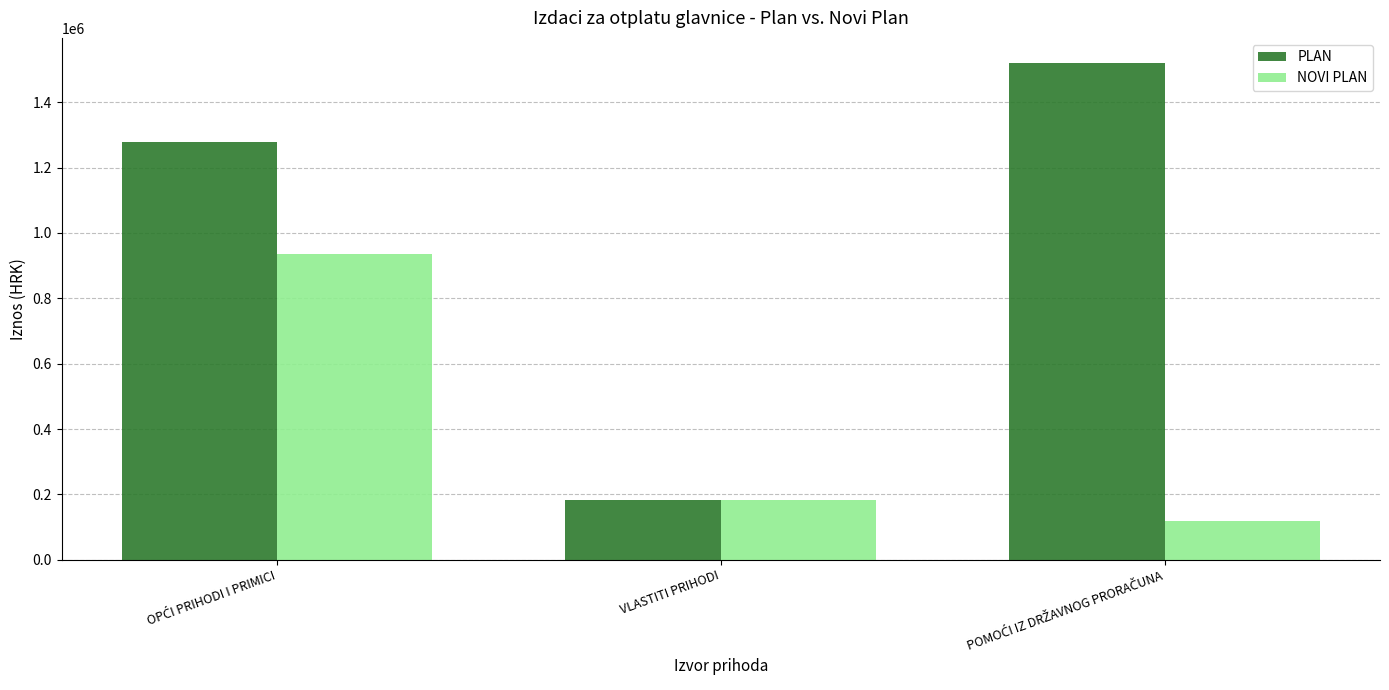

Reading right to left, extract all data points from this chart.

PLAN: 1520891.0	183218.0	1278509.0
NOVI PLAN: 117388.6	183218.0	937000.0